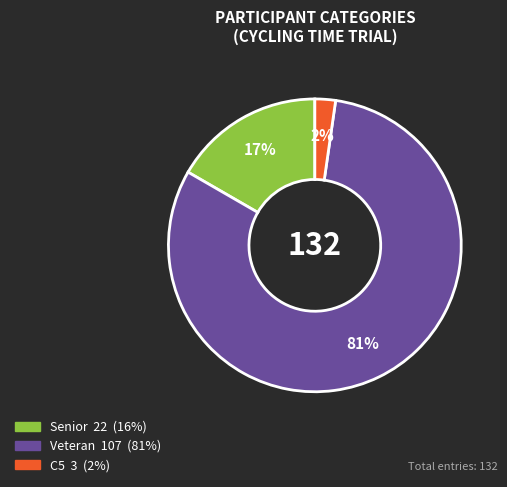

How many slices are in this pie chart?

3